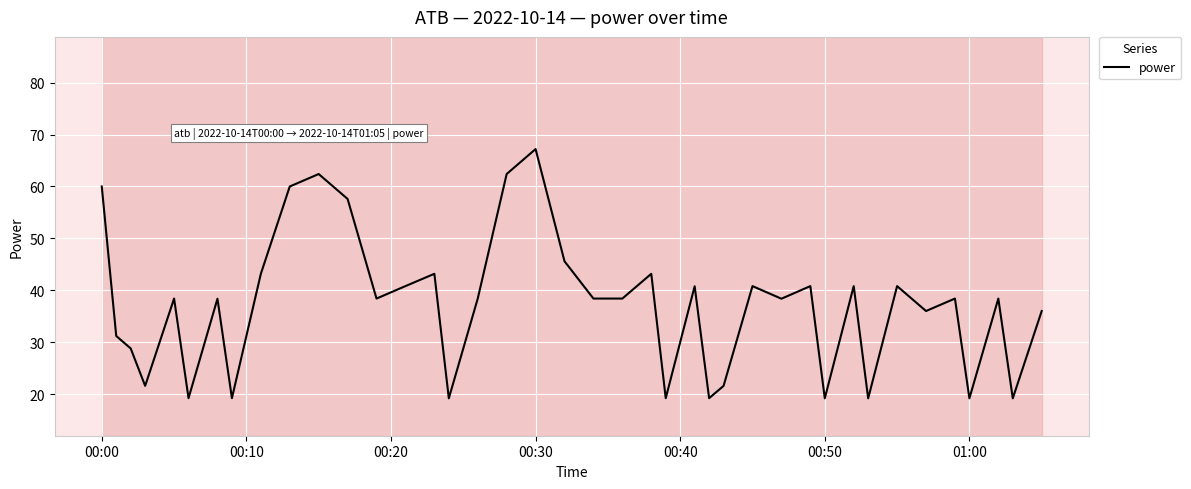

Reading left to right, transcribe all the data shown in this chart.

60.0	31.2	28.8	21.6	38.4	19.2	38.4	19.2	43.2	60.0	62.4	57.6	38.4	40.8	43.2	19.2	38.4	62.4	67.2	45.6	38.4	38.4	43.2	19.2	40.8	19.2	21.6	40.8	38.4	40.8	19.2	40.8	19.2	40.8	36.0	38.4	19.2	38.4	19.2	36.0